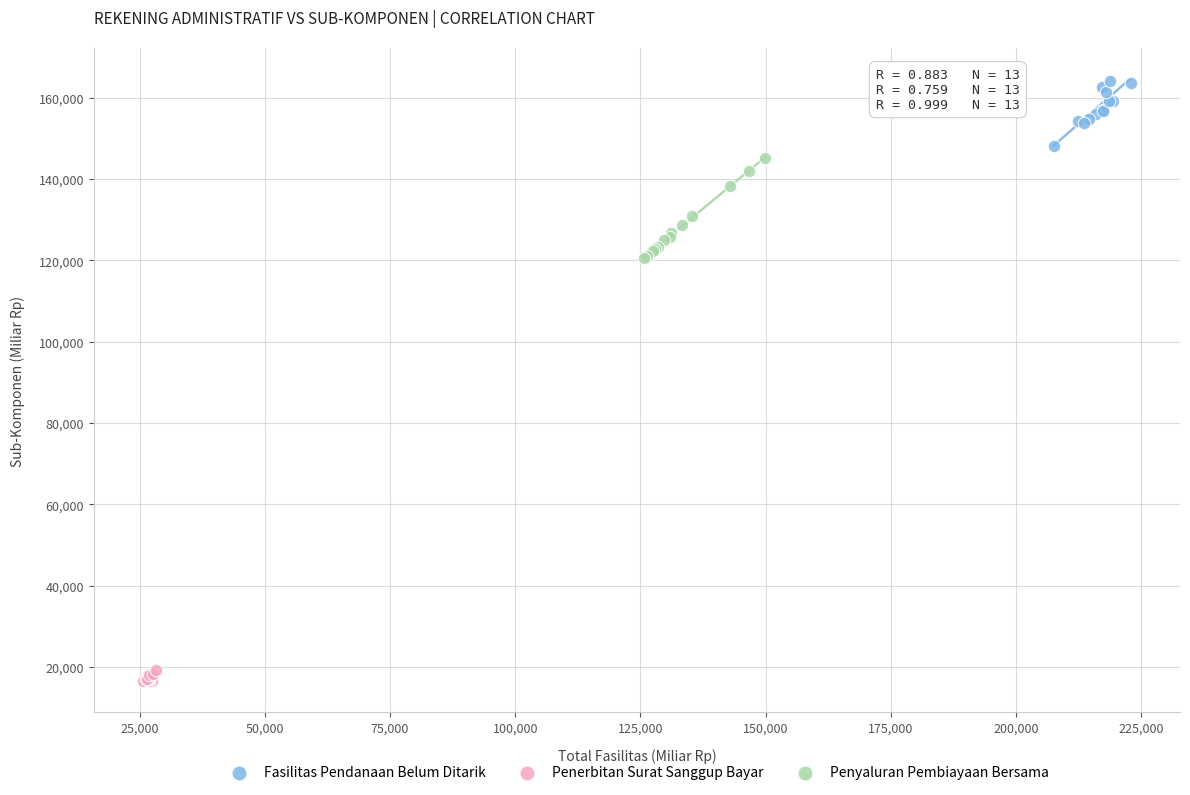

Which series contains the highest Y value?

Fasilitas Pendanaan Belum Ditarik